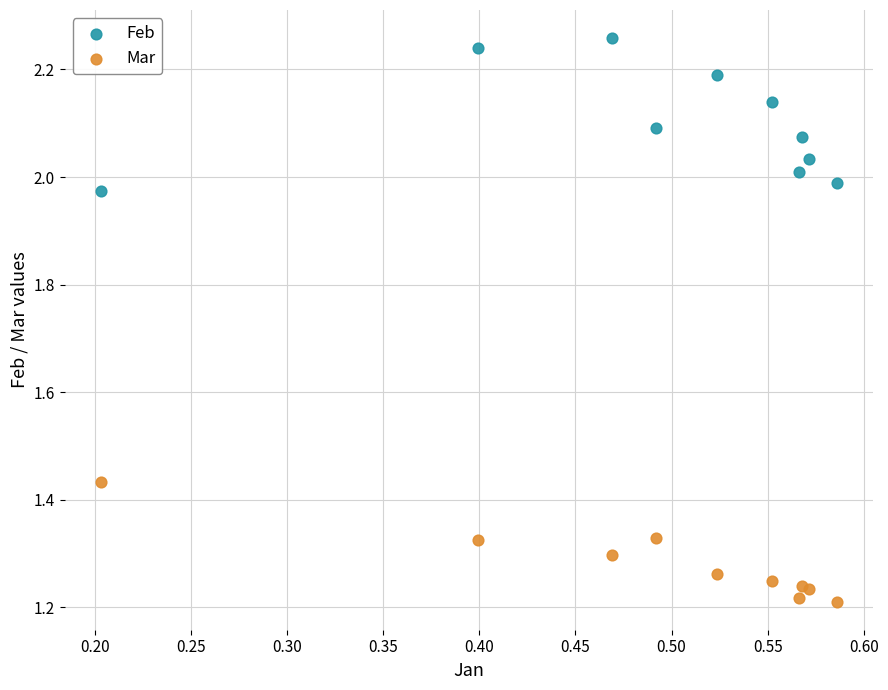

Which series contains the lowest Y value?

Mar